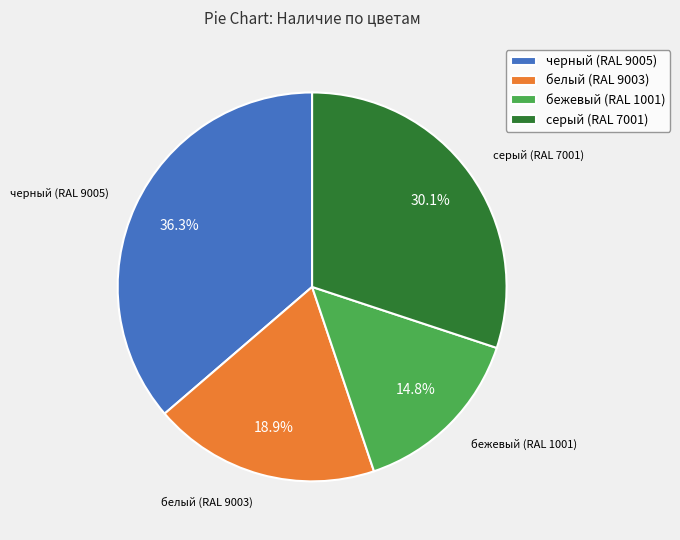

True or false: бежевый (RAL 1001) accounts for 6% of the total.

False